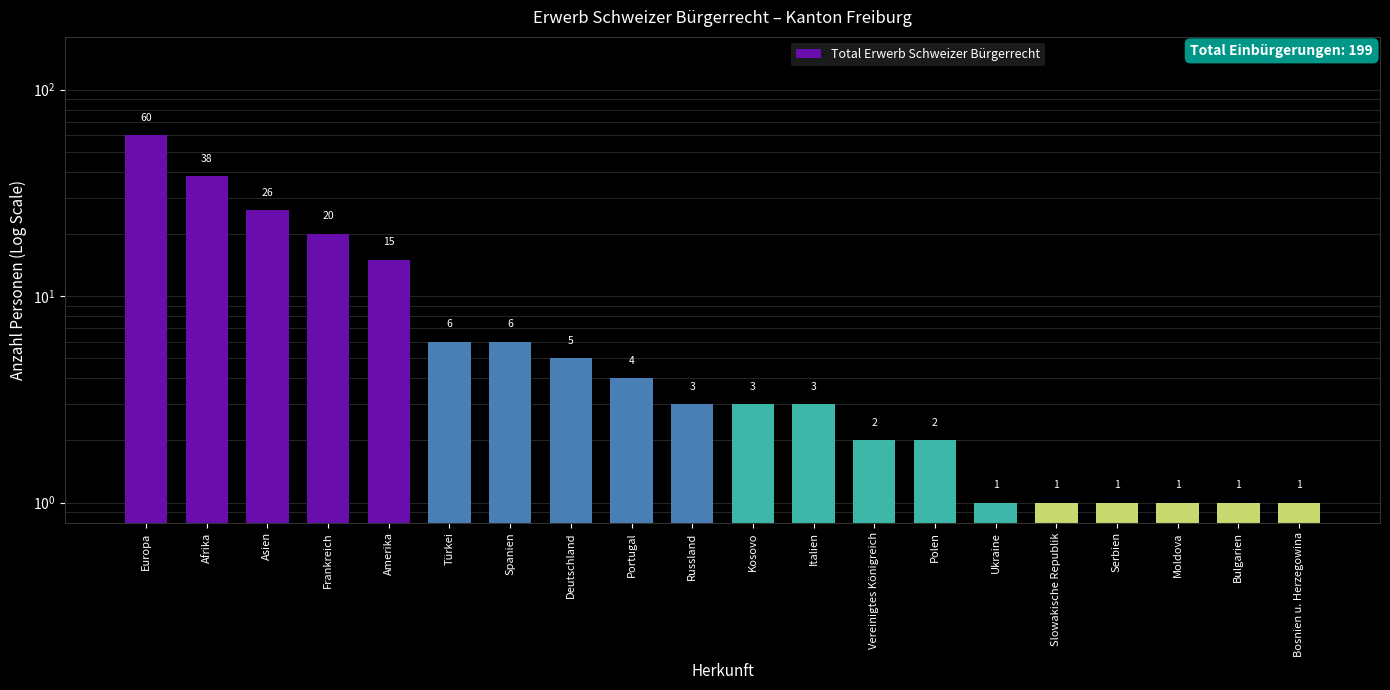

How many bars are there in total?

20